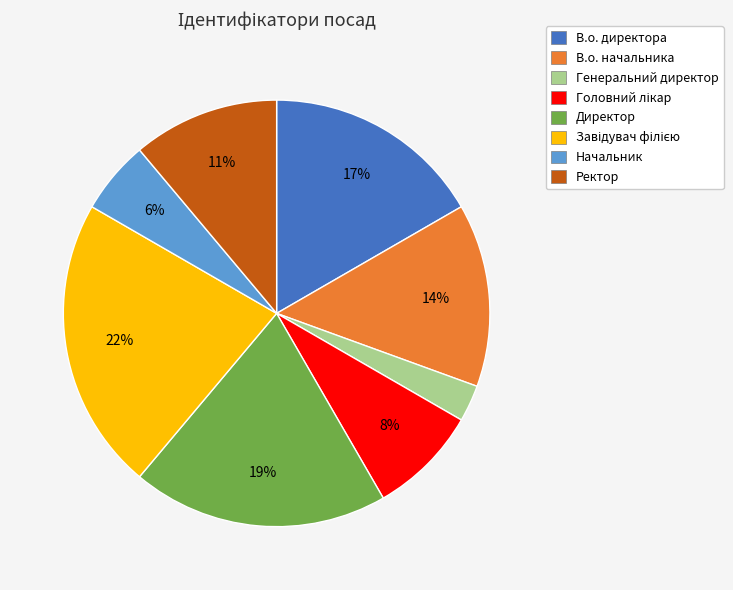

What percentage is the Генеральний директор slice, to the nearest percent?

3%